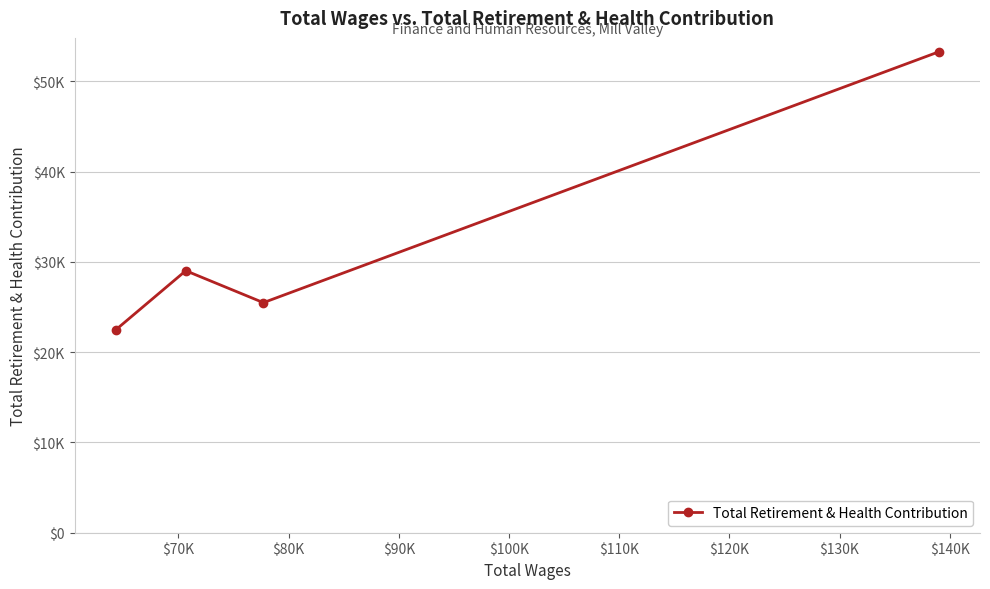

Does the chart have visible grid lines?

Yes